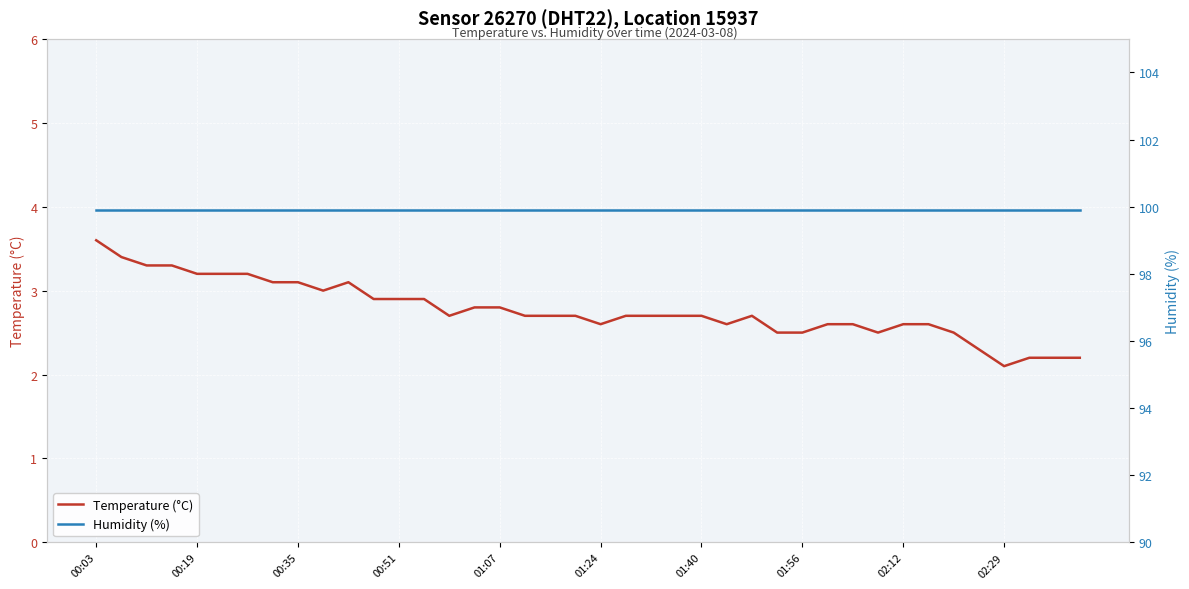

The value of Temperature (°C) at 01:07 is 2.8. True or false?

True